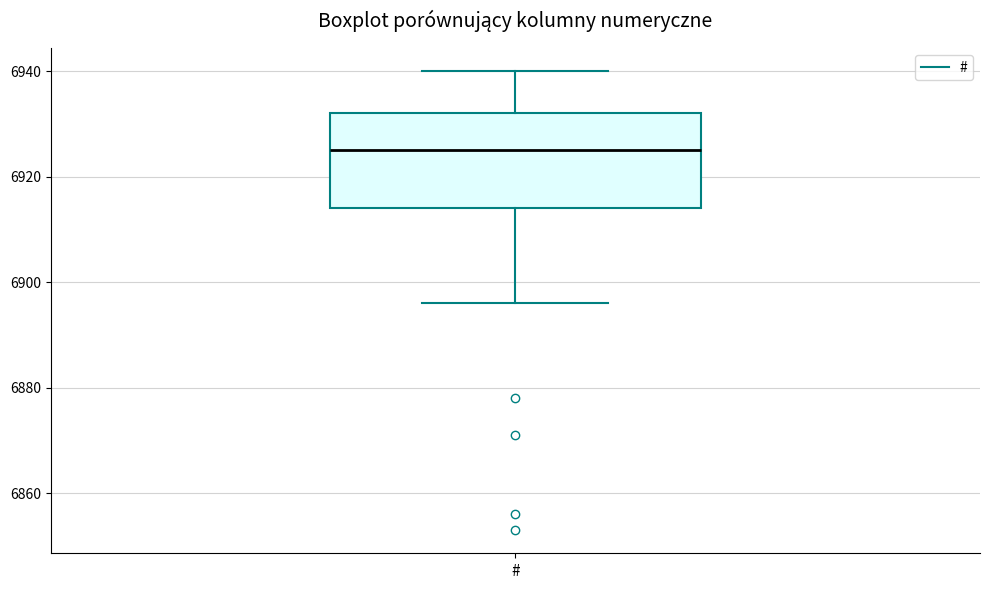

Transcribe this box plot: give where the median line is, the range the box spans, and where the two whiskers end, as read against the y-axis. The values are not printed on the chart, so give them approximately, as read against the axis.

median 6926, box 6914 to 6932, whiskers 6896 to 6940